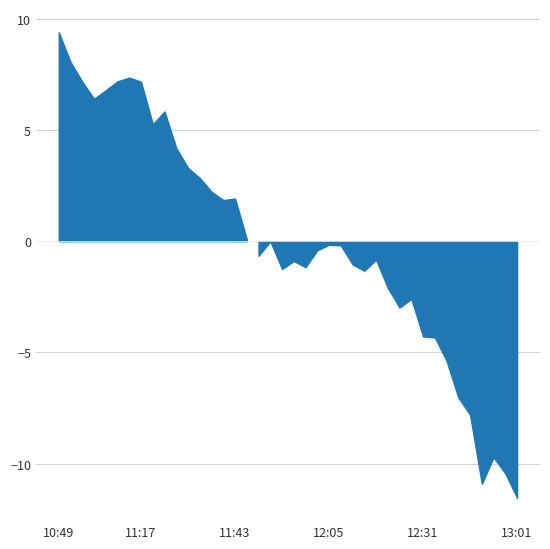

List the labels in order of value, smallest first.

13:01, 12:51, 12:59, 12:56, 12:45, 12:42, 12:39, 12:37, 12:31, 12:23, 12:26, 12:21, 12:15, 11:54, 11:59, 12:12, 11:57, 12:18, 11:49, 12:02, 12:08, 12:05, 11:52, 11:46, 11:40, 11:43, 11:37, 11:34, 11:31, 11:28, 11:23, 11:26, 11:07, 11:09, 11:04, 11:17, 11:12, 11:14, 11:01, 10:49